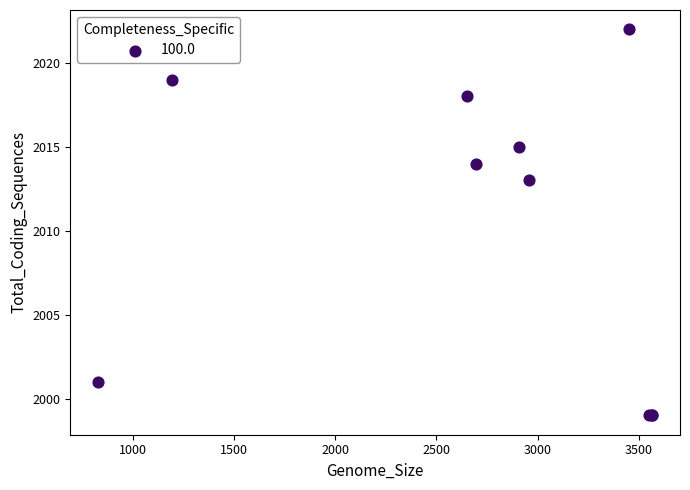

What Y value in the scatter plot is closest to 2010?

2013